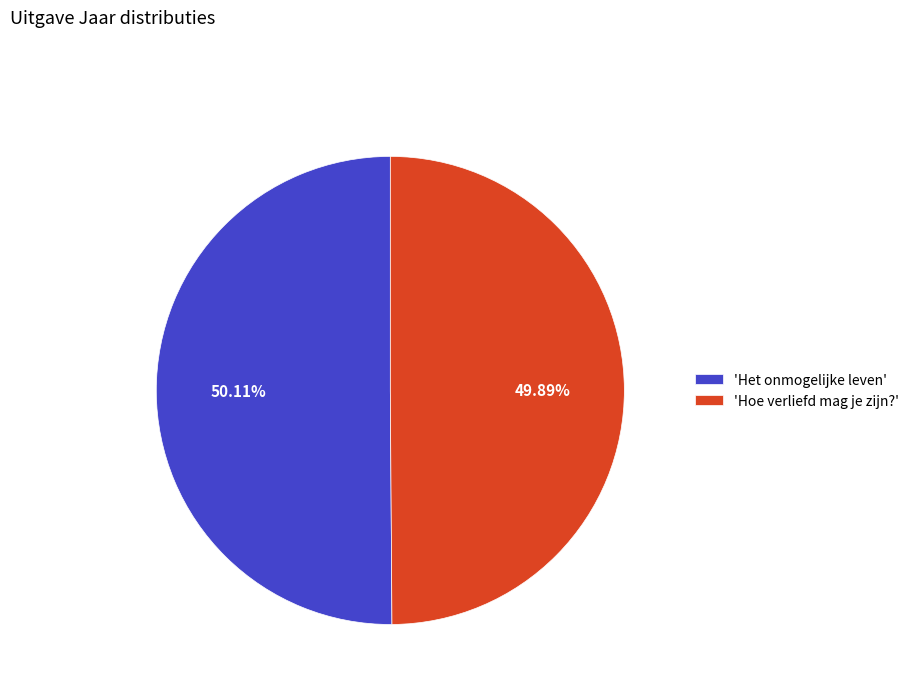

How many slices are in this pie chart?

2